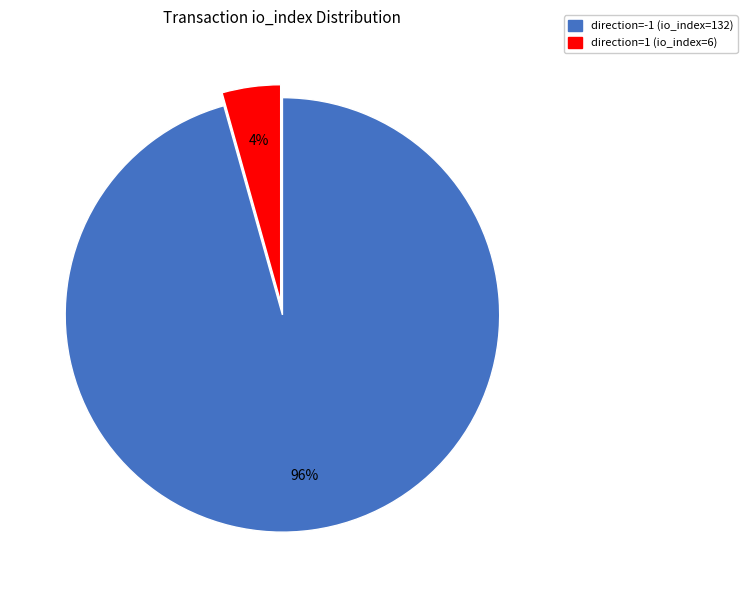

To the nearest percent, what portion does direction=1 (io_index=6) represent?

4%